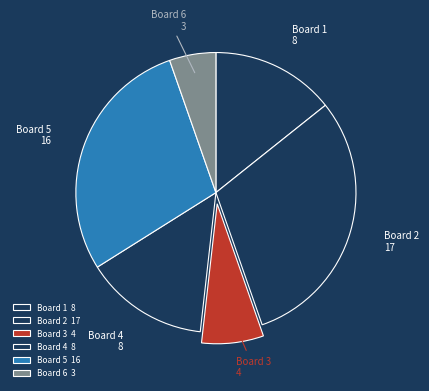

Is there any slice that represents more than half of the pie?

No